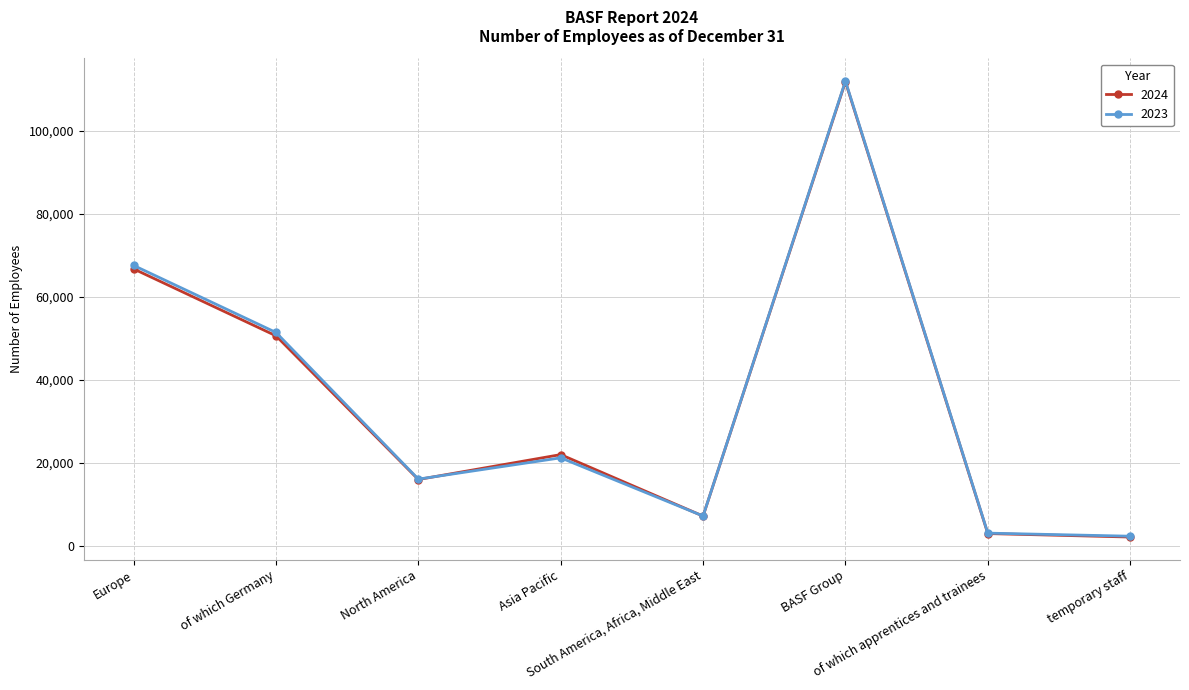

What is the maximum value for 2023?

111991